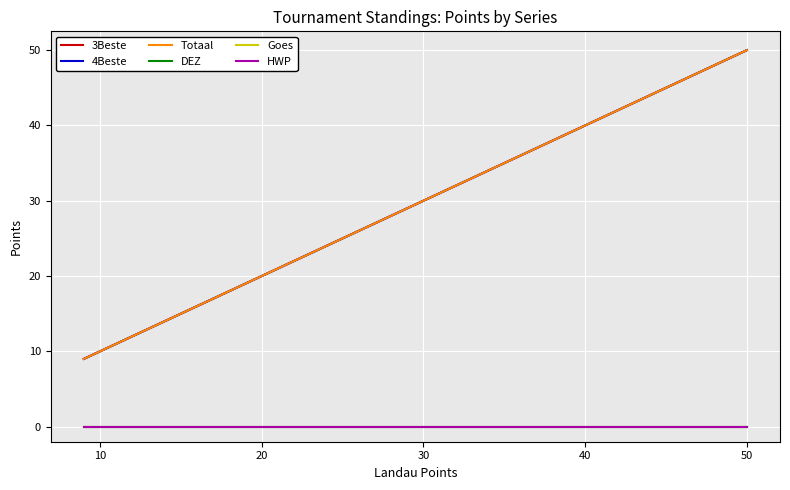

Which category has the lowest value in the 4Beste series?

20